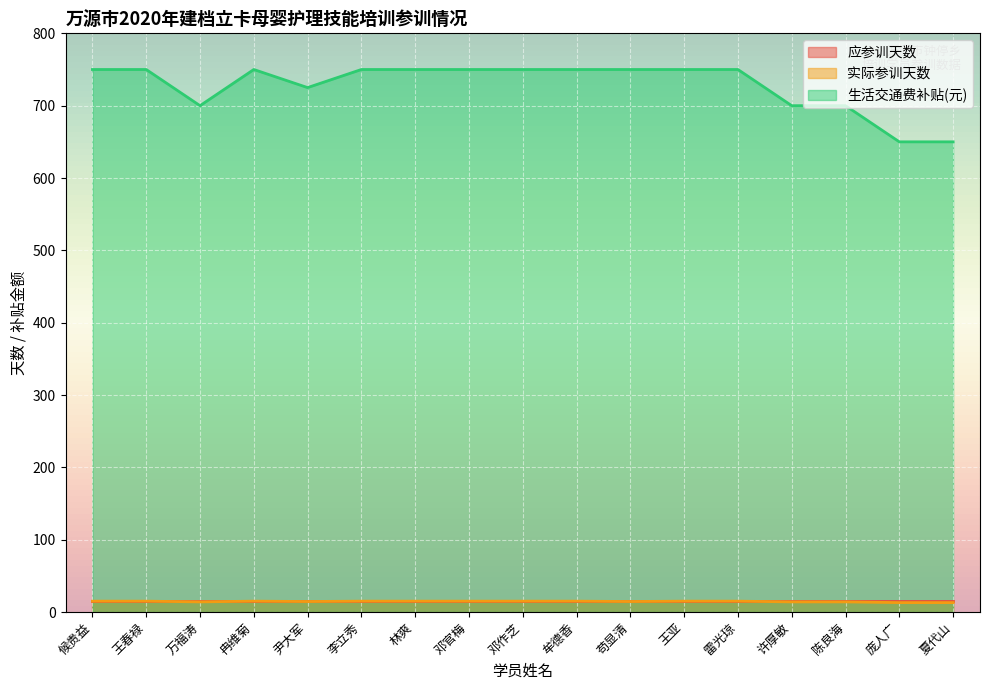

What is the value of the 生活交通费补贴(元) point at the 15th from the left?

700.0